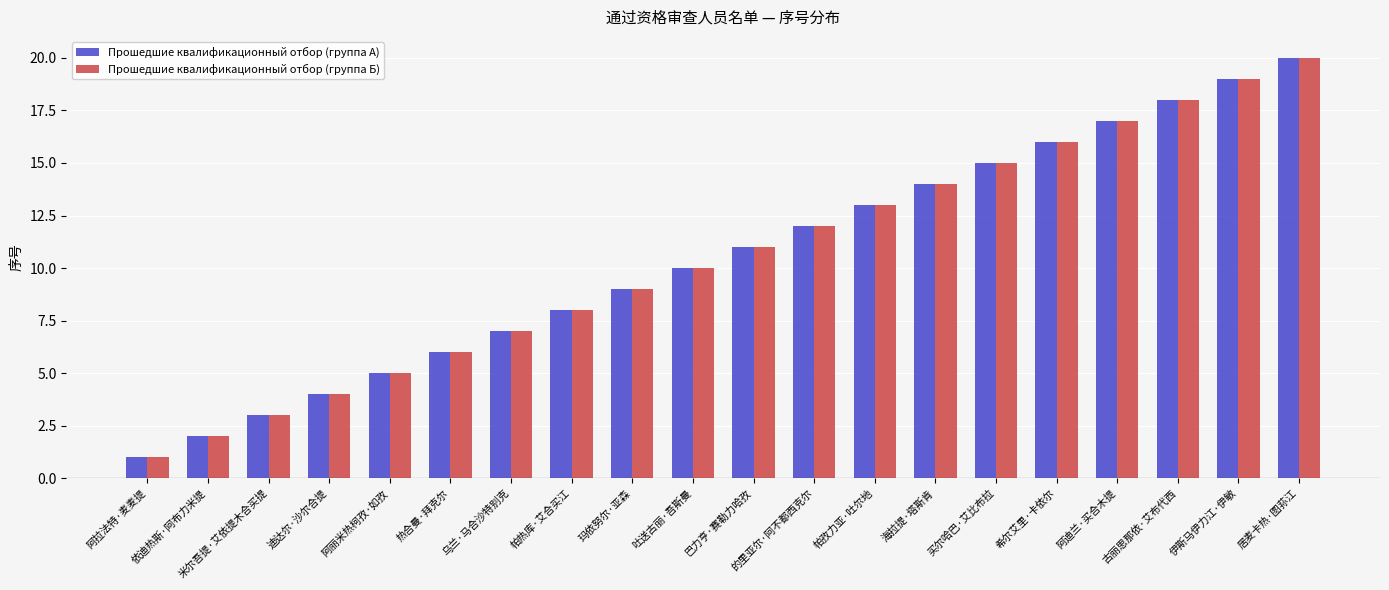

Where is Прошедшие квалификационный отбор (группа Б) nearest to the value 10?

吐送古丽·吾斯曼